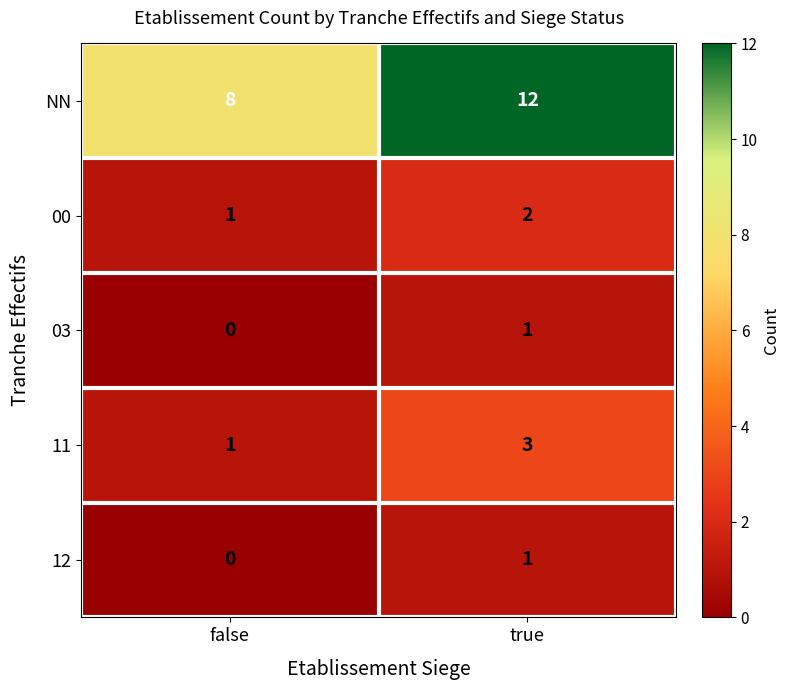

Which series has the widest spread of values?

NN